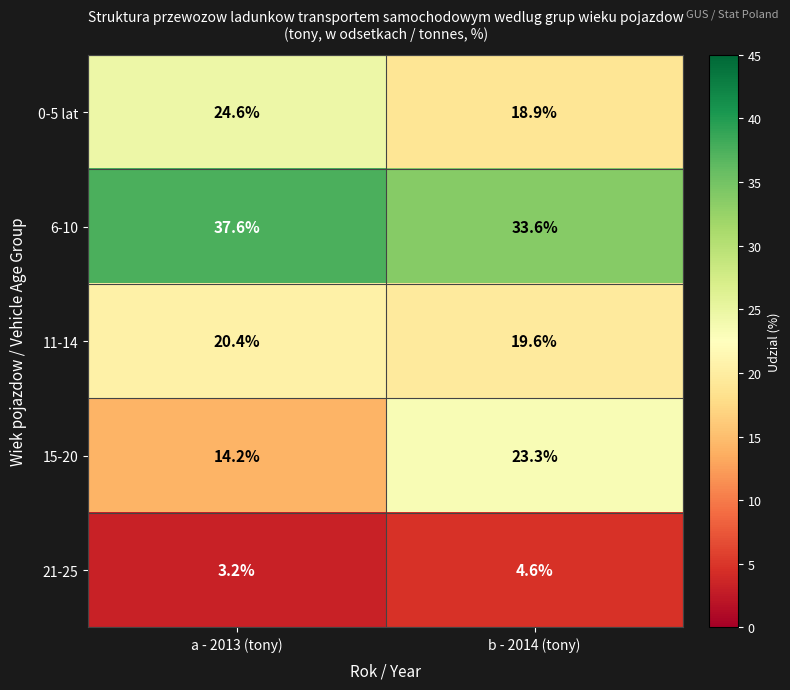

The 0-5 lat series shows 31.6 at b - 2014 (tony). True or false?

False